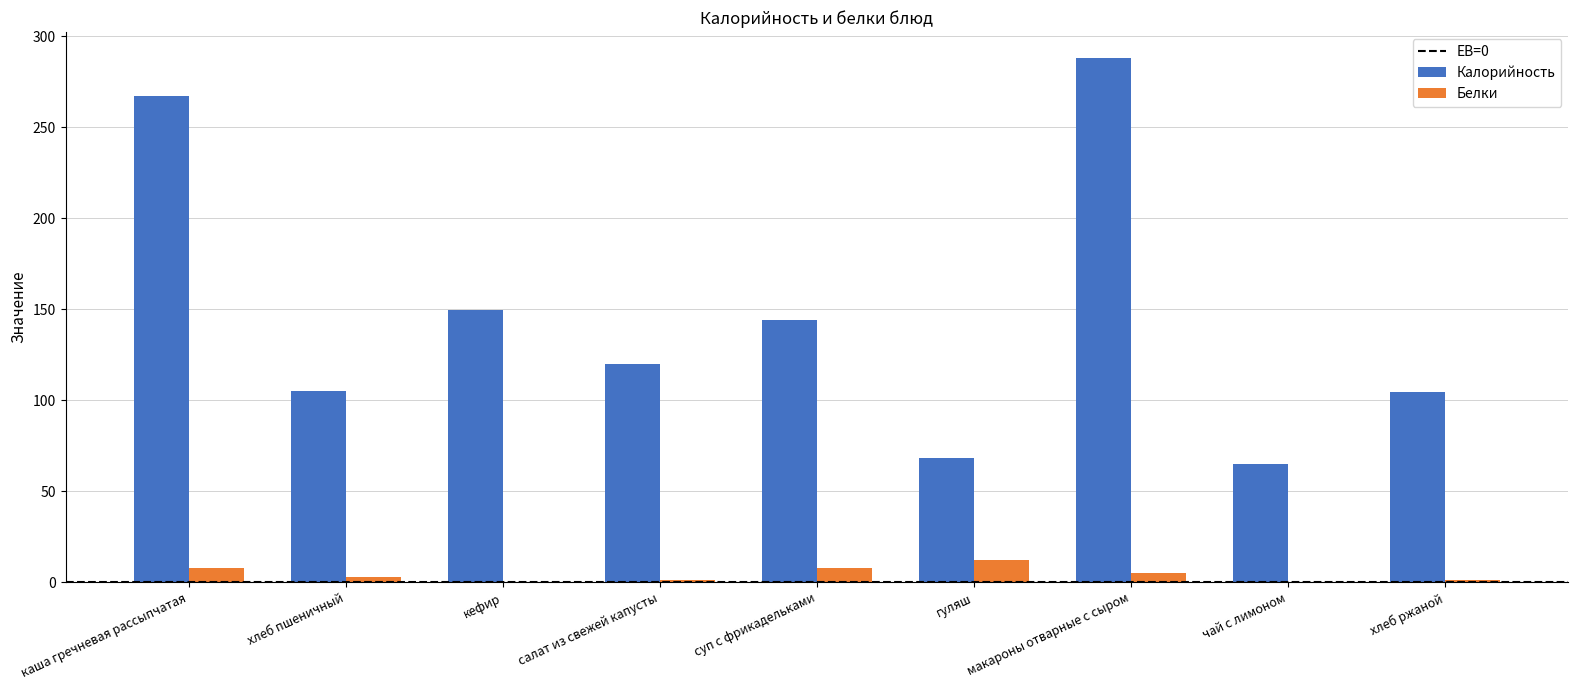

Where is Калорийность nearest to the value 176?

кефир